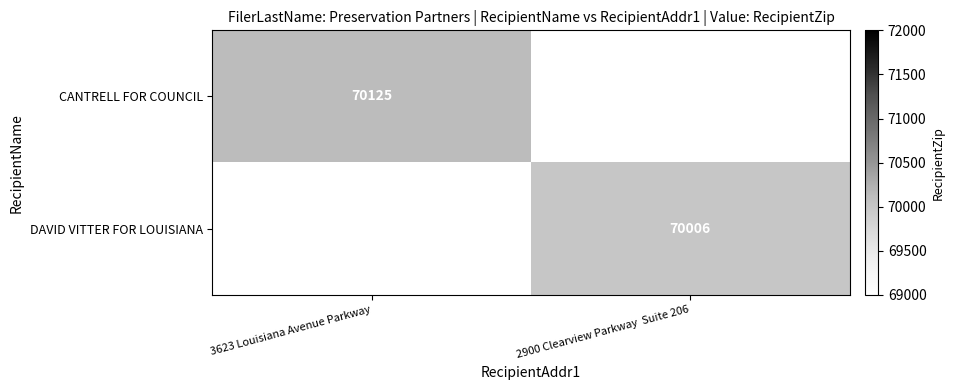

At which category does the chart reach its peak across all series?

3623 Louisiana Avenue Parkway